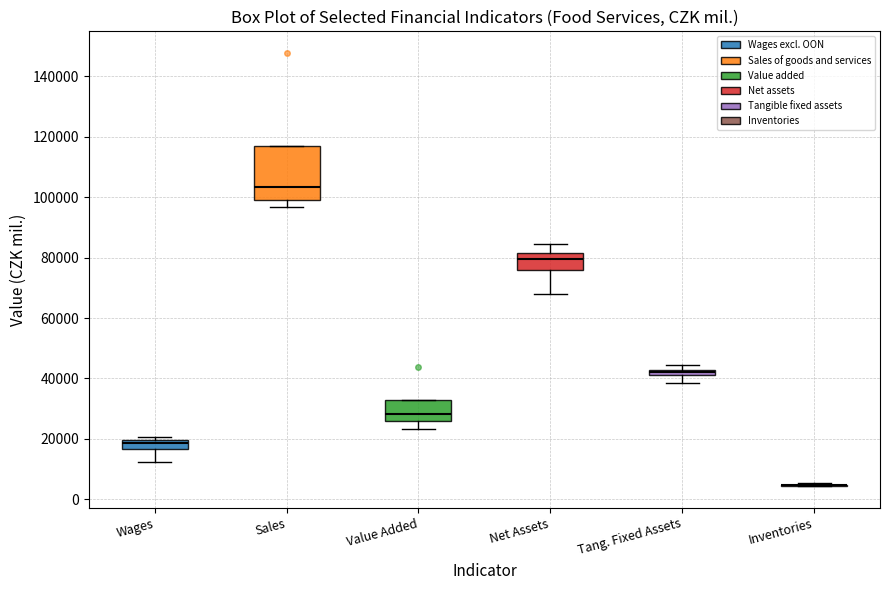

Comparing the boxes themselves (not the whiskers), which one is the tallest?

Sales